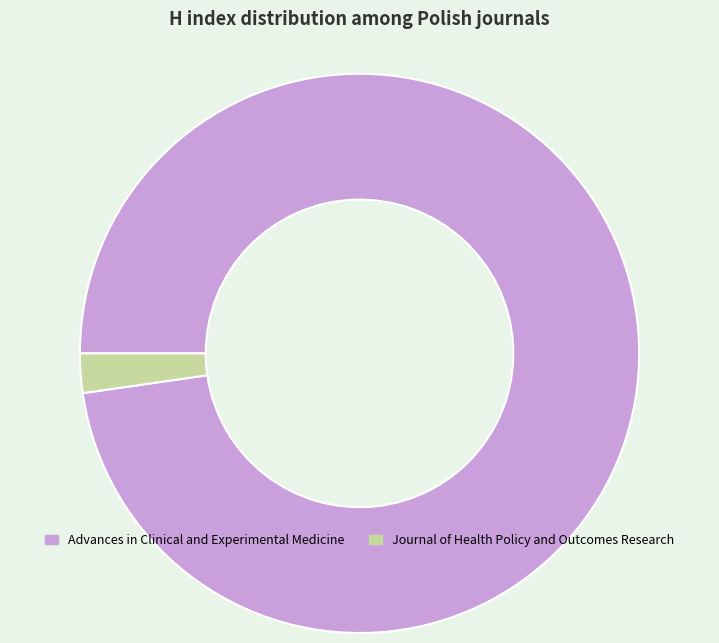

Do Advances in Clinical and Experimental Medicine and Journal of Health Policy and Outcomes Research together represent more than half of the pie?

Yes